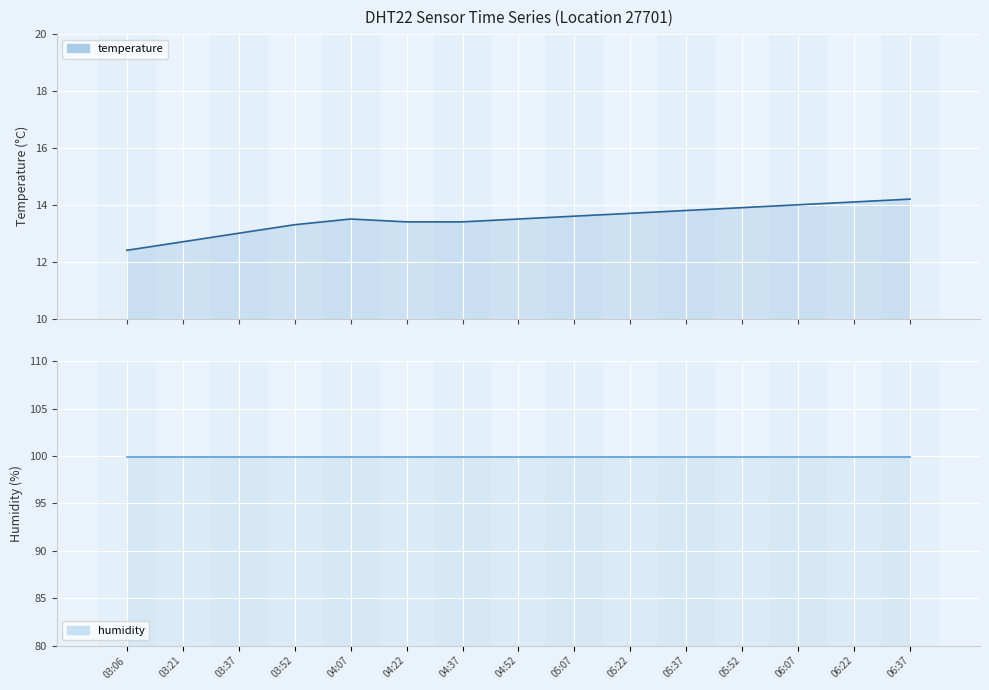

What is the difference between the second highest and minimum values?

1.7